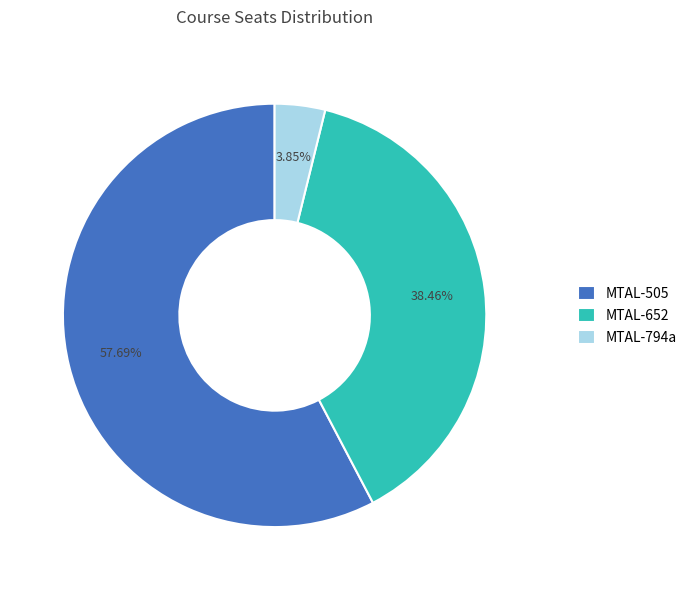

What percentage is the MTAL-505 slice, to the nearest percent?

58%